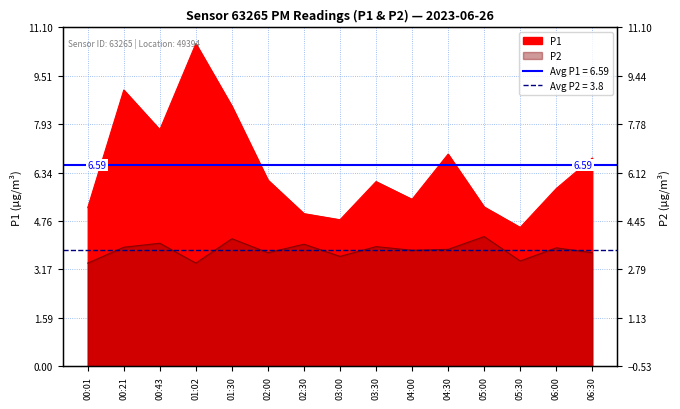

What are all the series names shown in the legend?

P1, P2